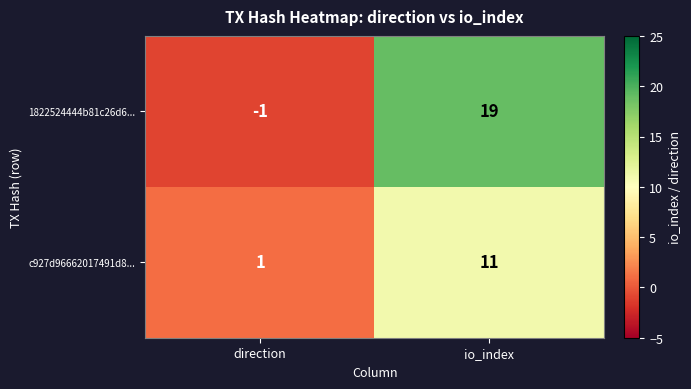

Rank the series at io_index from highest to lowest value.

1822524444b81c26d6..., c927d96662017491d8...